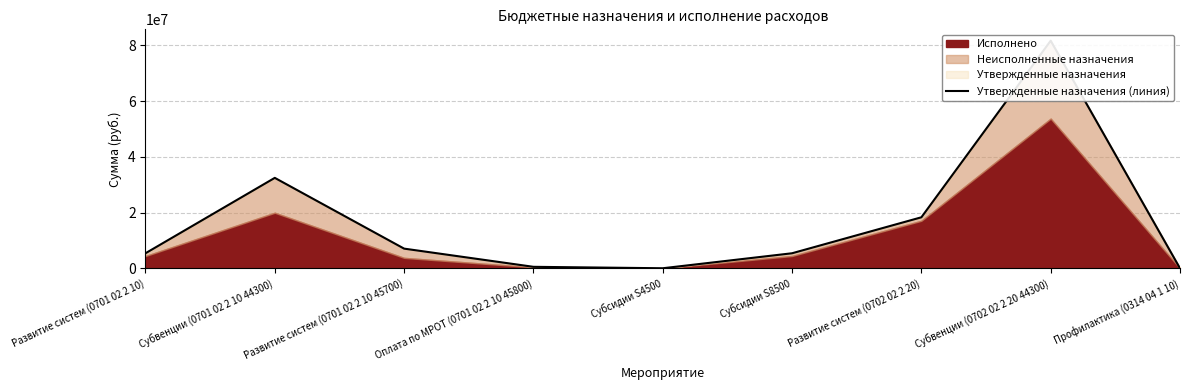

Reading left to right, transcribe all the data shown in this chart.

5420000	32471100	7086100	560000	45000	5422800	18326261	81668600	20000